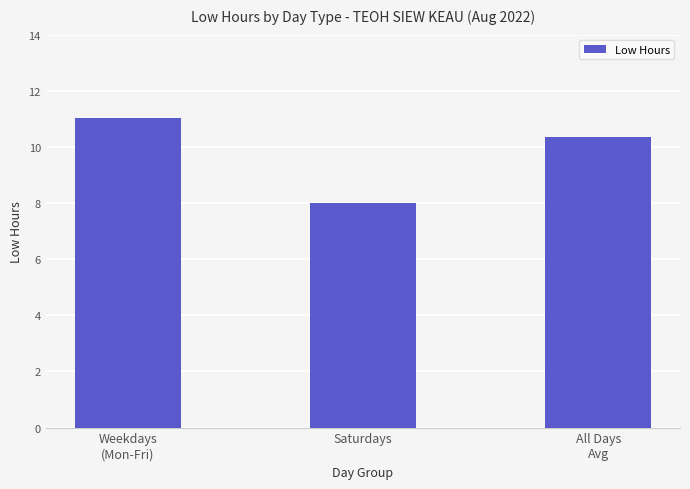

At which category does the chart reach its peak across all series?

Weekdays
(Mon-Fri)